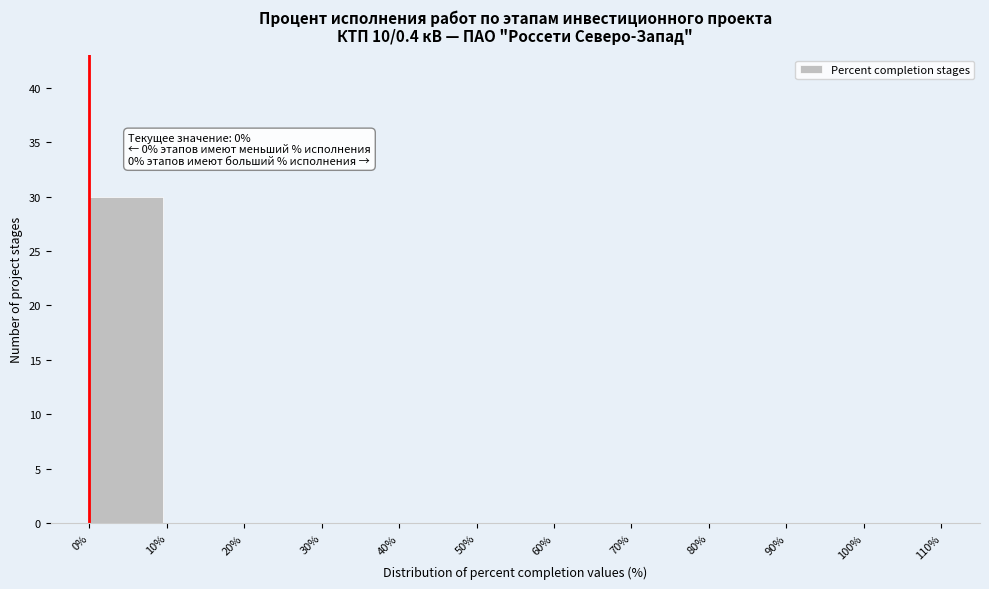

Over which range of the x-axis is the bar tallest?

0% to 10%